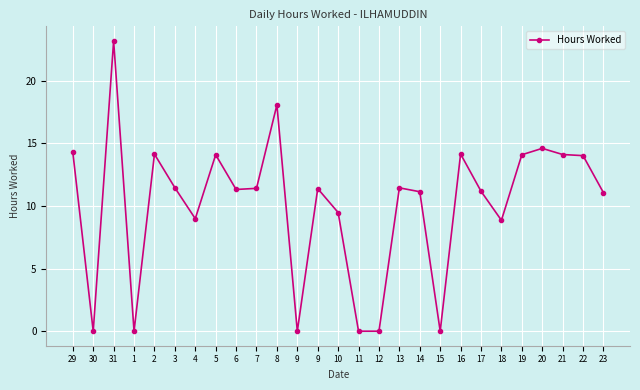

What is the average value?

10.1